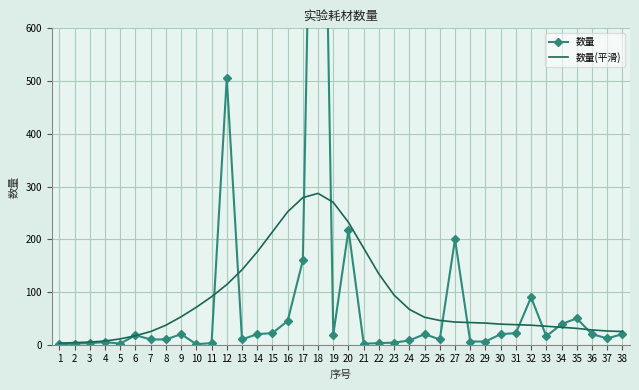

True or false: 数量(平滑) and 数量 cross at least once.

True